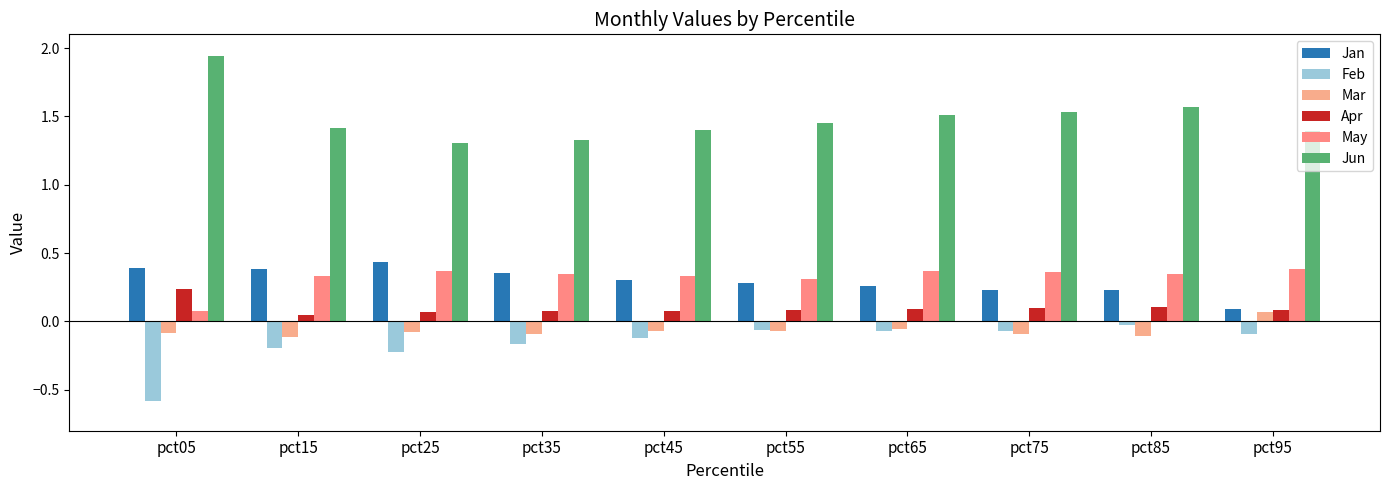

How many bars are there in each group?

6